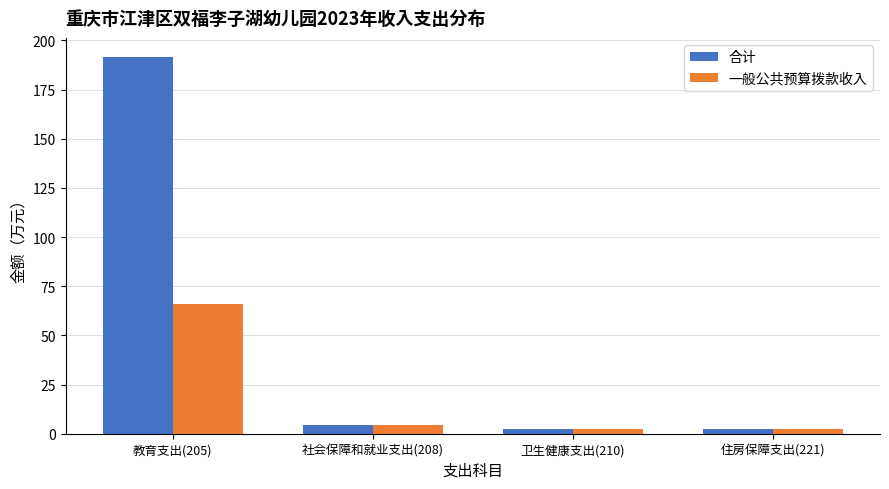

What is the value of the 合计 bar at the 1st from the left?

191.7